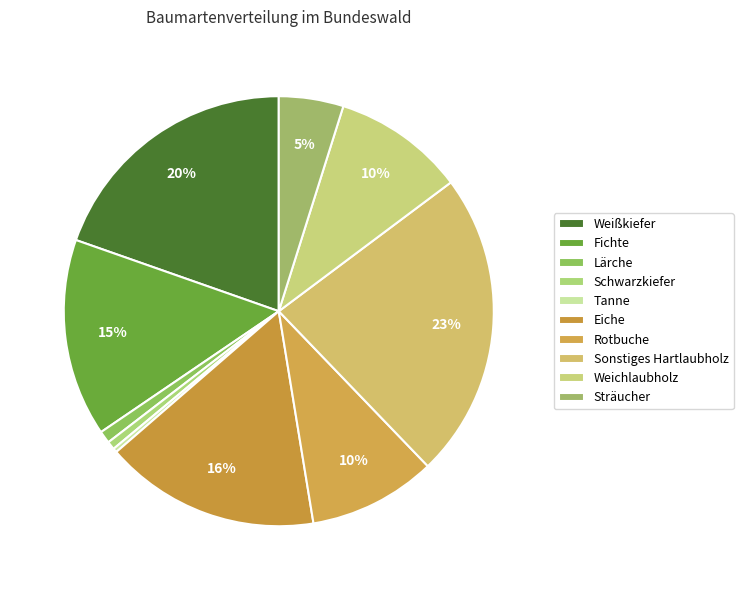

Which has a higher value, Sonstiges Hartlaubholz or Tanne?

Sonstiges Hartlaubholz